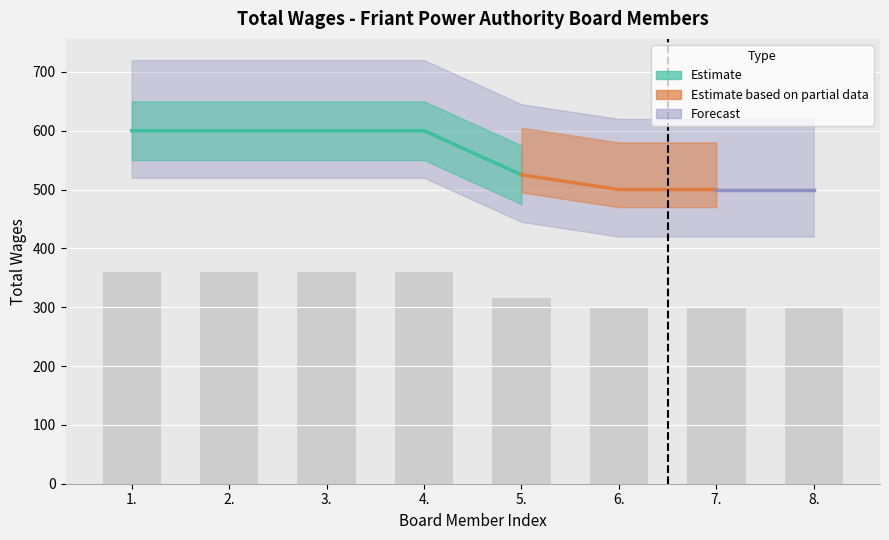

The value at 1. is 644. True or false?

False